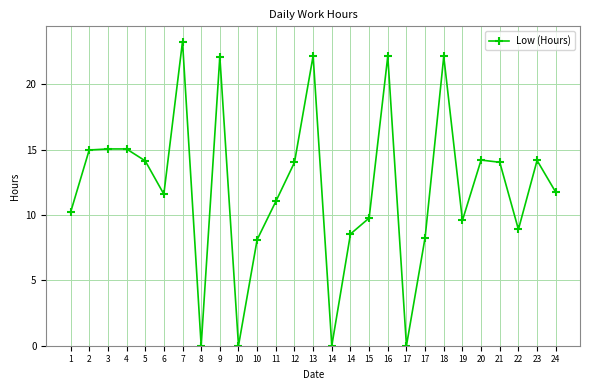

What is the difference between the maximum and minimum values?

23.3